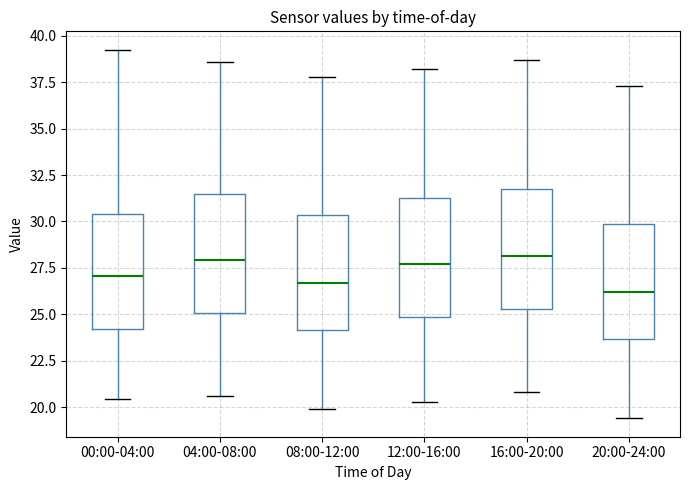

Where is the upper edge of the box for 08:00-12:00 on the y-axis? The values are not printed on the chart, so give them approximately, as read against the axis.

30.5